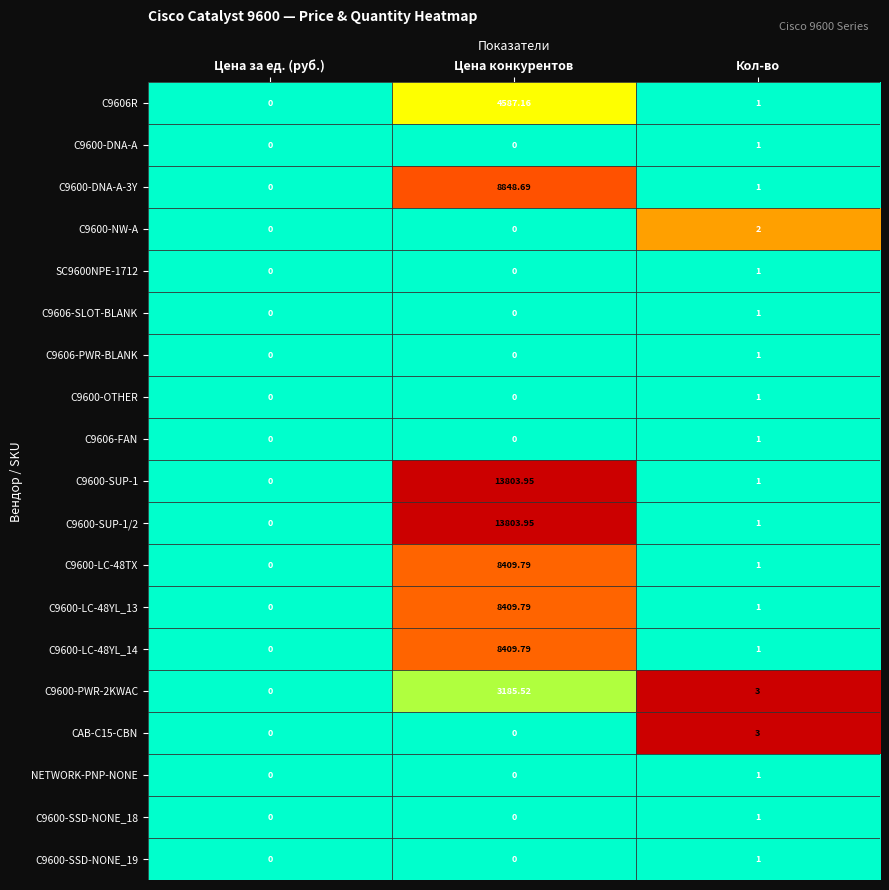

At which label is C9600-LC-48YL_13 closest to 4204?

Кол-во